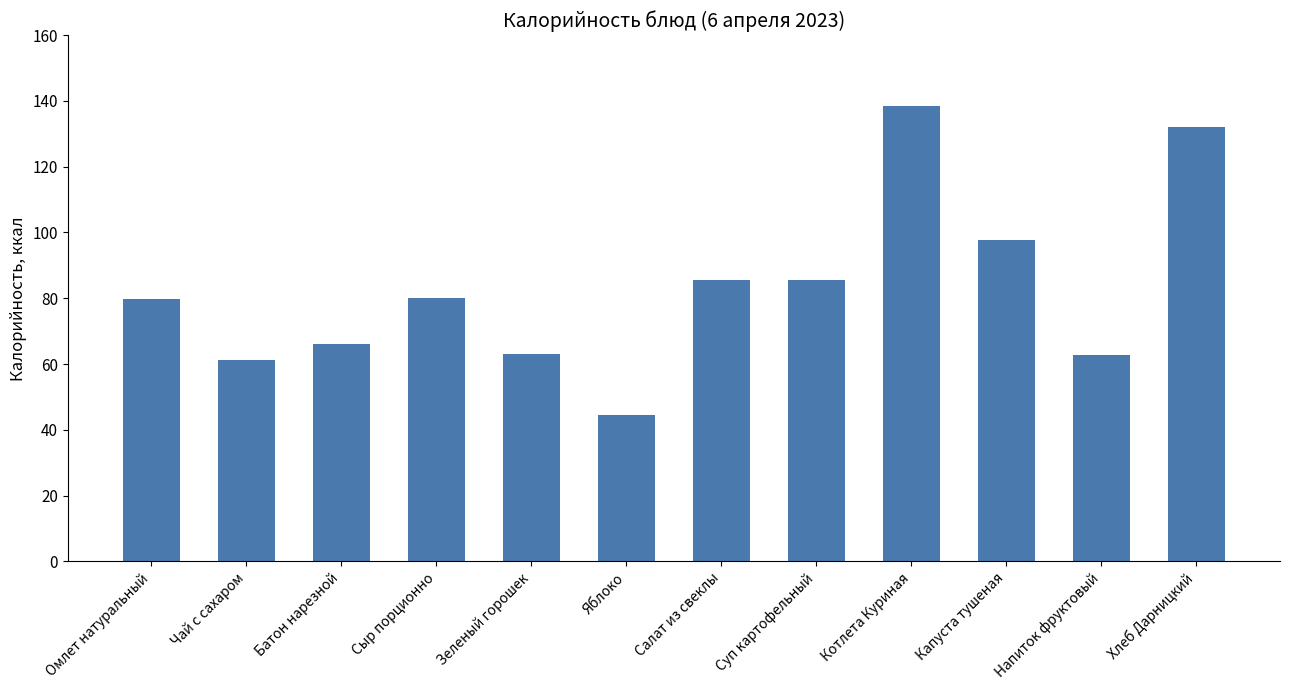

Read the value at Омлет натуральный.

79.8